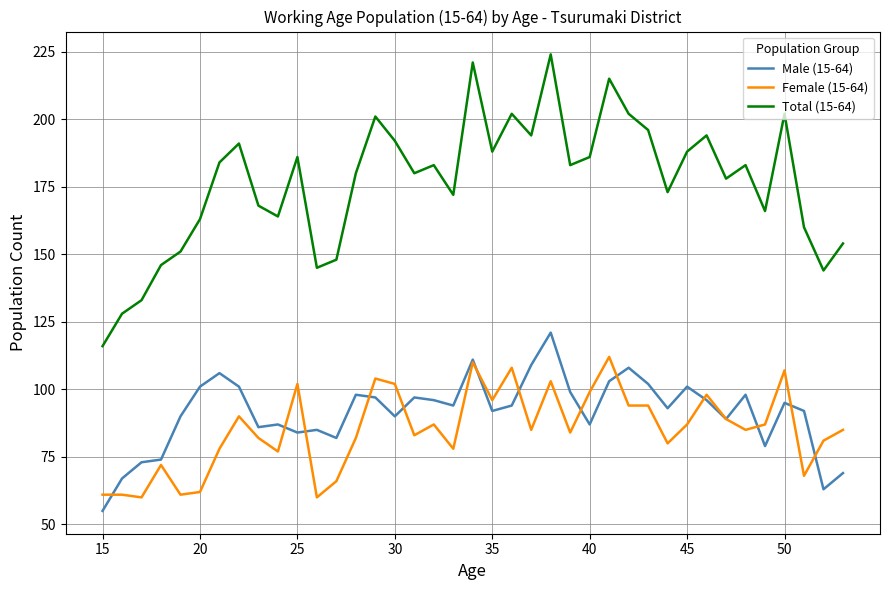

Which series has the largest total across all categories?

Total (15-64)